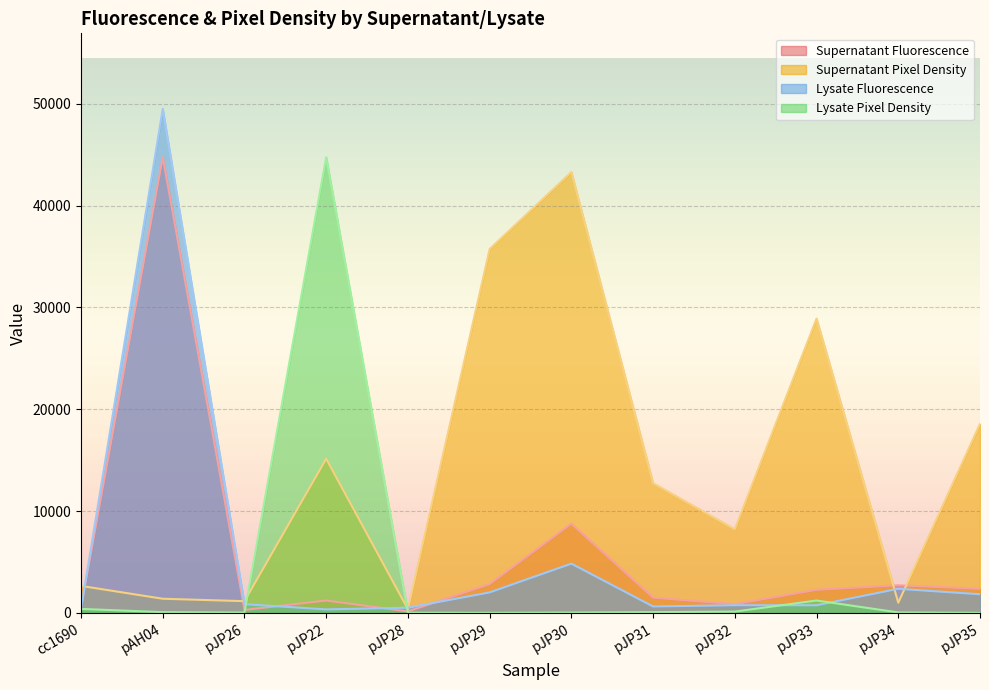

Reading left to right, transcribe all the data shown in this chart.

Supernatant Fluorescence: cc1690=519.7	pAH04=44751.1	pJP26=297.8	pJP22=1223.4	pJP28=150.5	pJP29=2832.9	pJP30=8760.0	pJP31=1502.1	pJP32=867.2	pJP33=2272.2	pJP34=2717.7	pJP35=2366.3
Supernatant Pixel Density: cc1690=2656.9	pAH04=1396.9	pJP26=1158.7	pJP22=15141.3	pJP28=367.1	pJP29=35735.0	pJP30=43288.3	pJP31=12741.0	pJP32=8221.6	pJP33=28908.9	pJP34=1007.8	pJP35=18561.7
Lysate Fluorescence: cc1690=406.3	pAH04=49486.7	pJP26=864.0	pJP22=350.7	pJP28=518.7	pJP29=2019.3	pJP30=4843.7	pJP31=637.7	pJP32=760.3	pJP33=758.3	pJP34=2372.7	pJP35=1837.0
Lysate Pixel Density: cc1690=400.5	pAH04=80.4	pJP26=38.8	pJP22=44751.1	pJP28=24.9	pJP29=12.9	pJP30=41.4	pJP31=79.7	pJP32=138.8	pJP33=1223.4	pJP34=51.9	pJP35=8.8